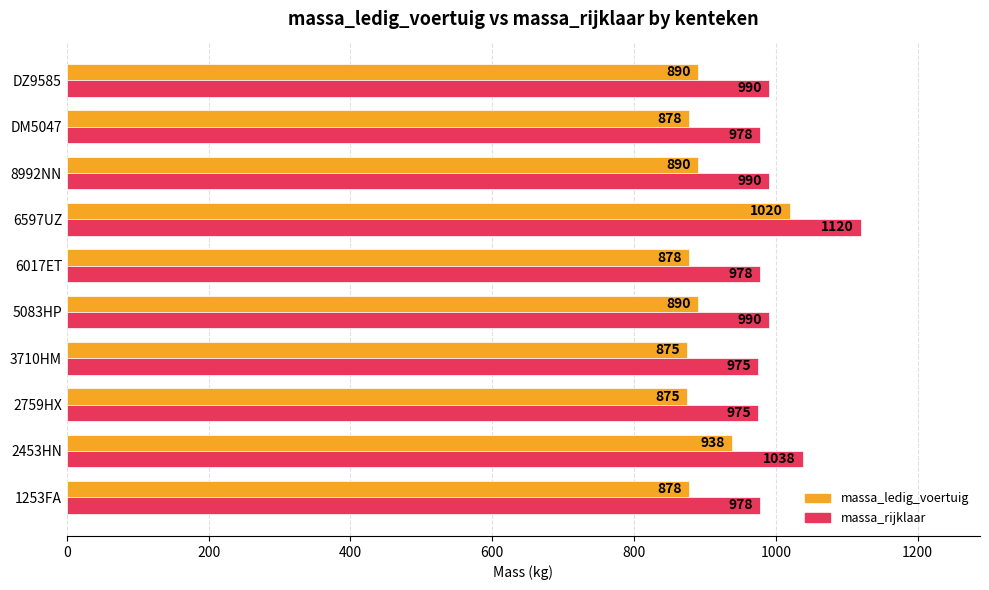

What value does the massa_rijklaar series have at 5083HP, to the nearest 50?

1000